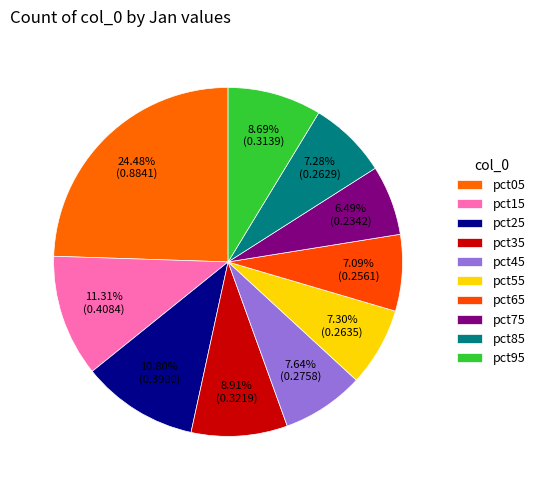

Count the number of slices in the pie.

10